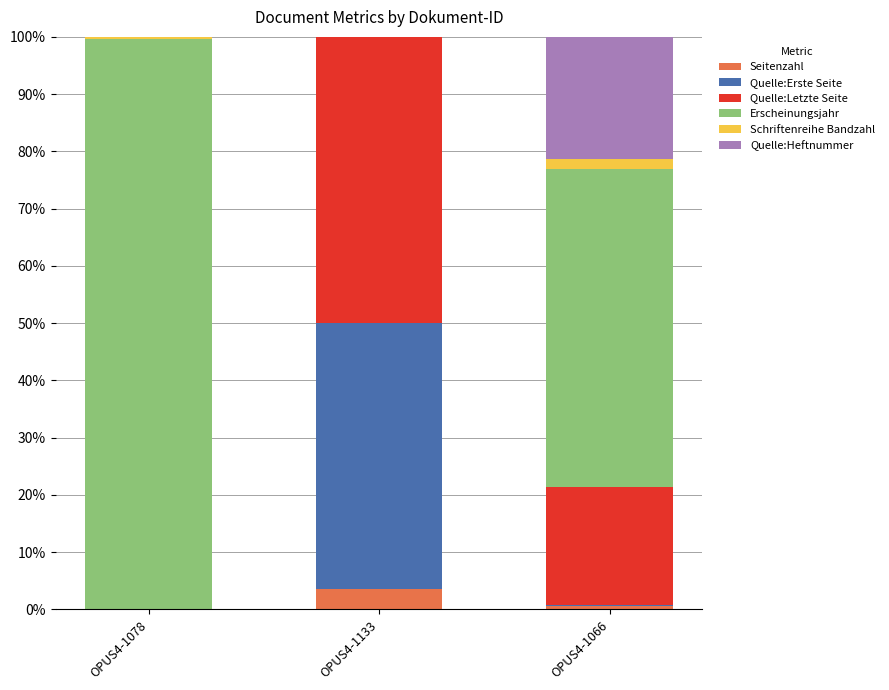

Does the chart contain stacked bars?

Yes